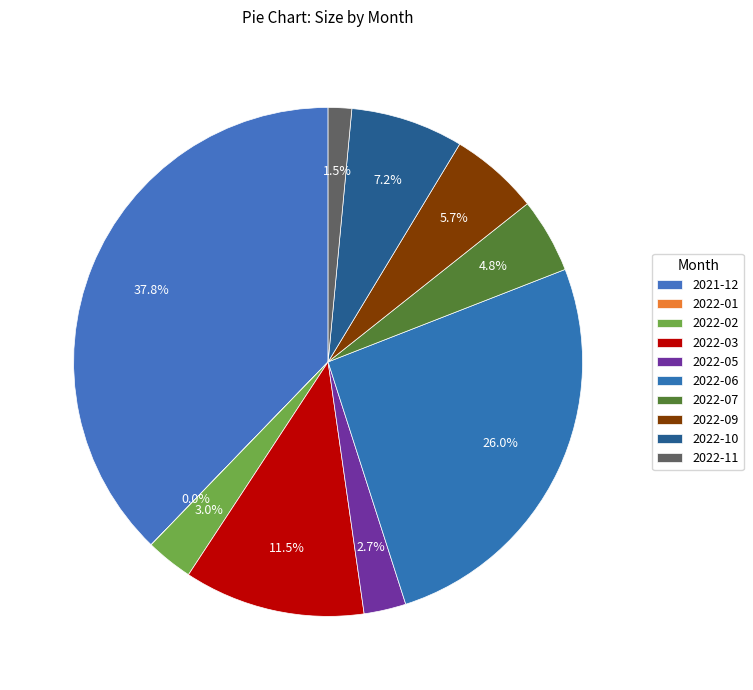

Do 2022-10 and 2022-01 together represent more than half of the pie?

No